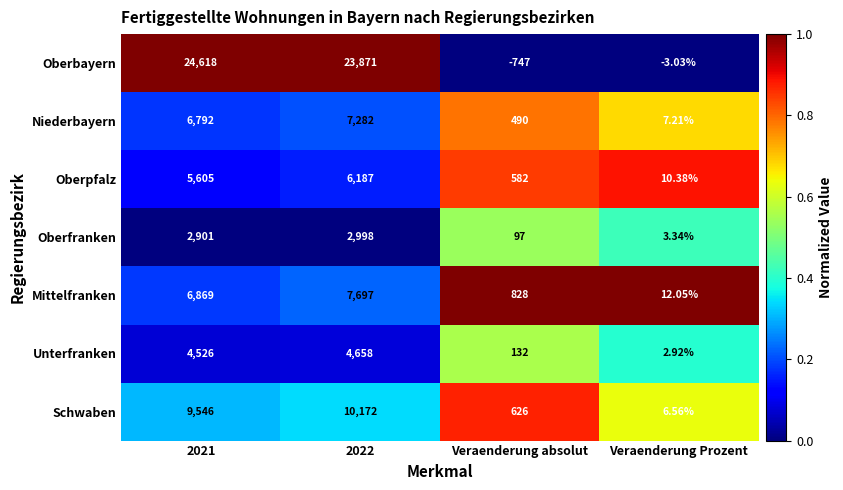

Which series has the widest spread of values?

Oberbayern